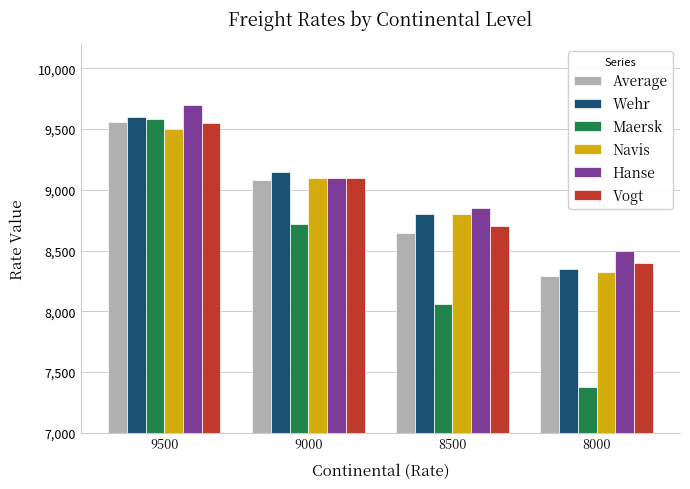

Count the Maersk values in the range 8062 to 9586.

3